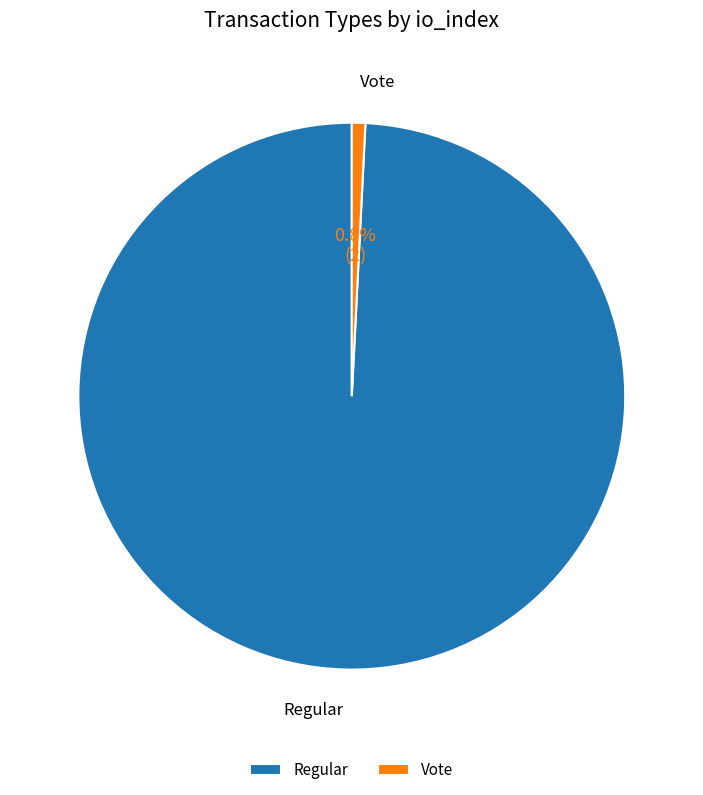

Rank the categories by value from lowest to highest.

Vote, Regular